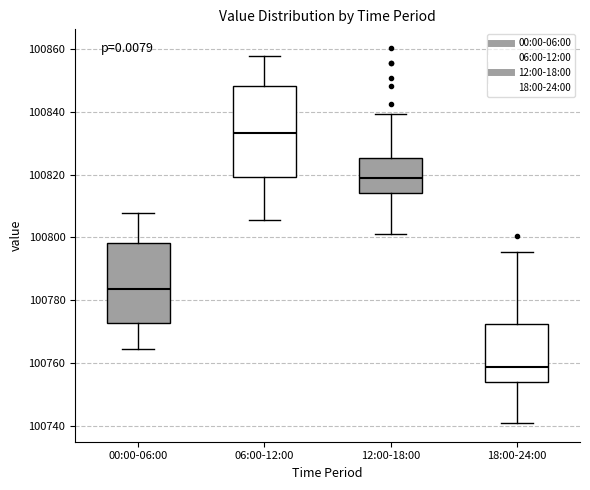

Where does the median line of the box for 00:00-06:00 sit on the y-axis? The values are not printed on the chart, so give them approximately, as read against the axis.

100784